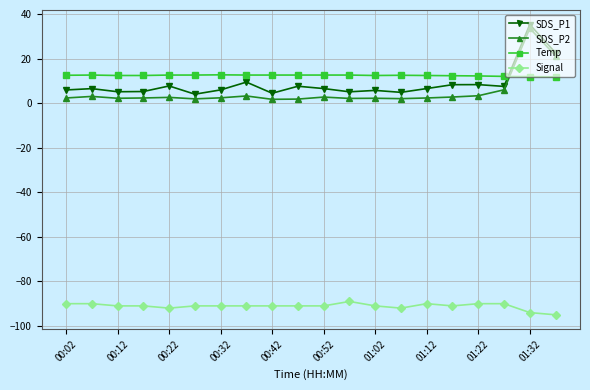

What is the value of the Temp point at the 7th from the left?

12.8